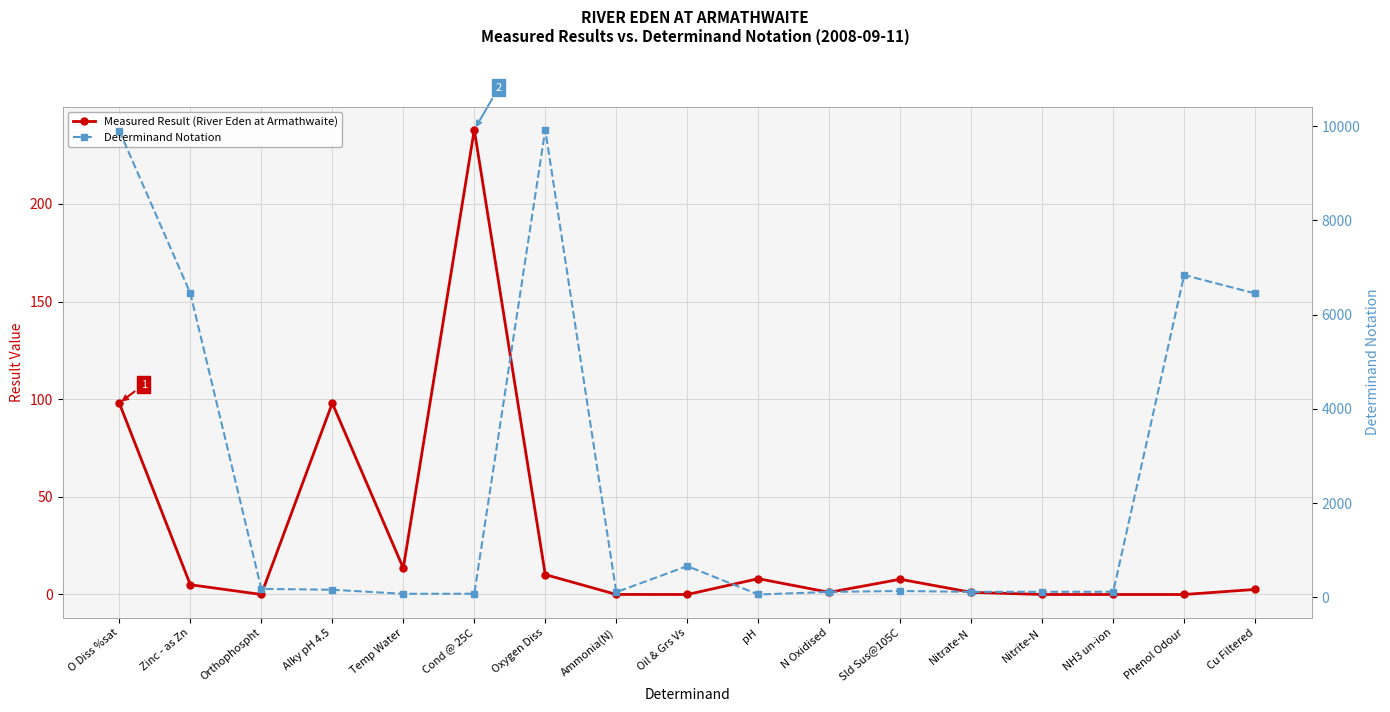

What is the sum of all Determinand Notation values?

41507.0